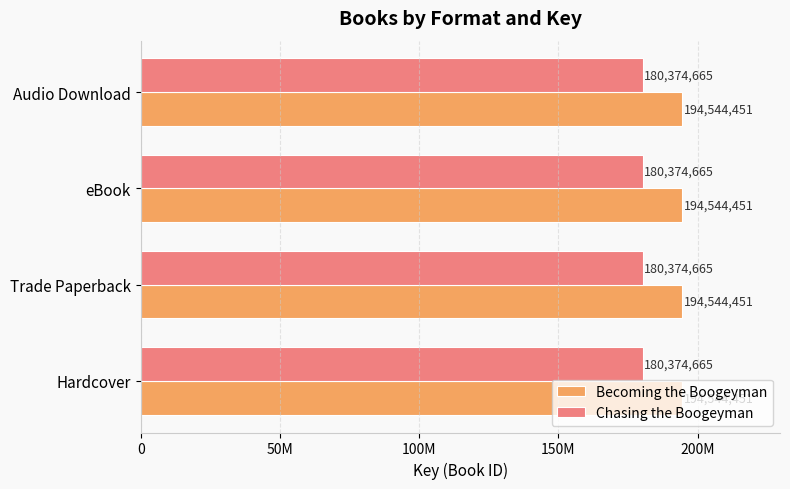

Which label corresponds to the largest value in the chart?

Hardcover